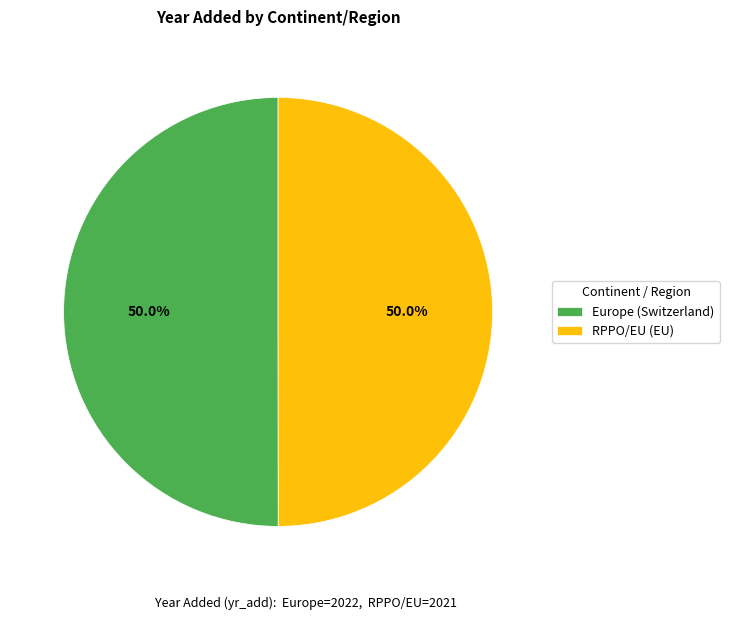

Is it true that RPPO/EU (EU) is 50% of the pie?

True